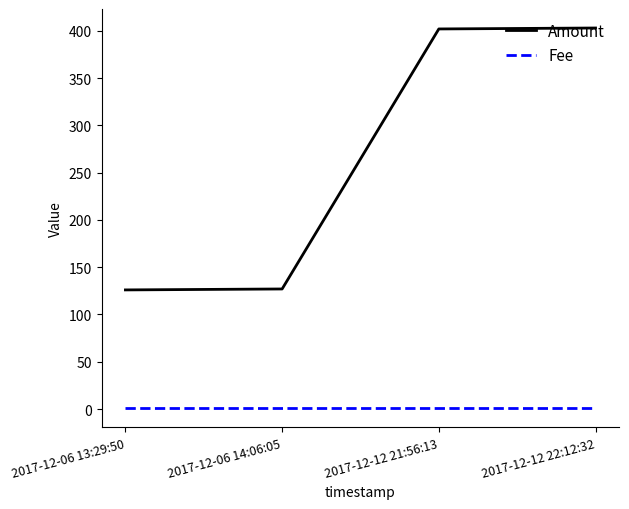

What is the sum of the Amount values at 2017-12-12 21:56:13 and 2017-12-06 14:06:05?

529